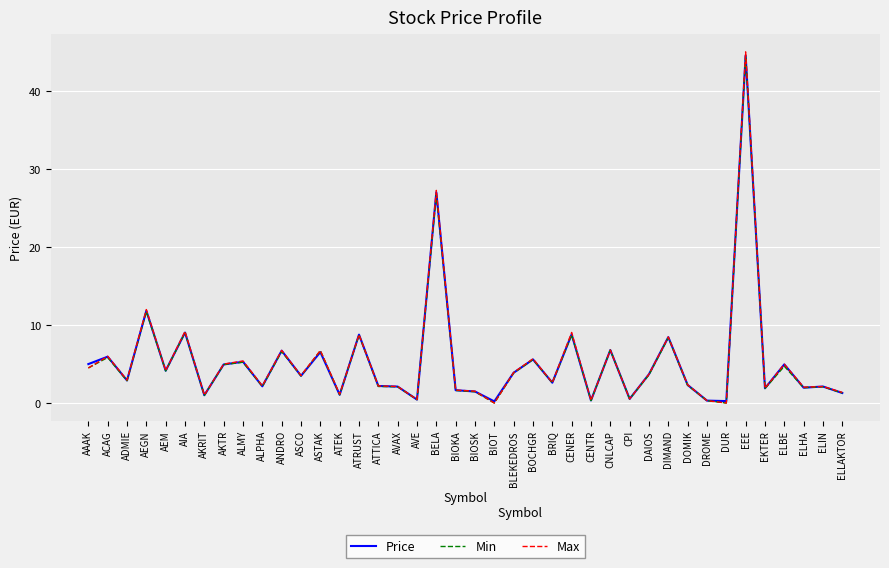

Is the value of Max at ASTAK greater than the value of Price at BIOKA?

Yes